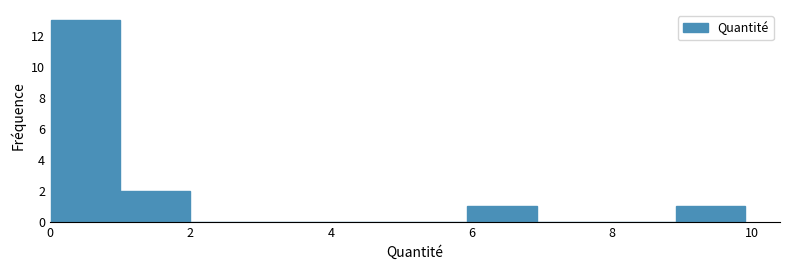

How tall is the bar that spans 0 to 1 on the x-axis? Neither the bar edges nor the heights are printed on the chart, so give them approximately, as read against the axes.

13